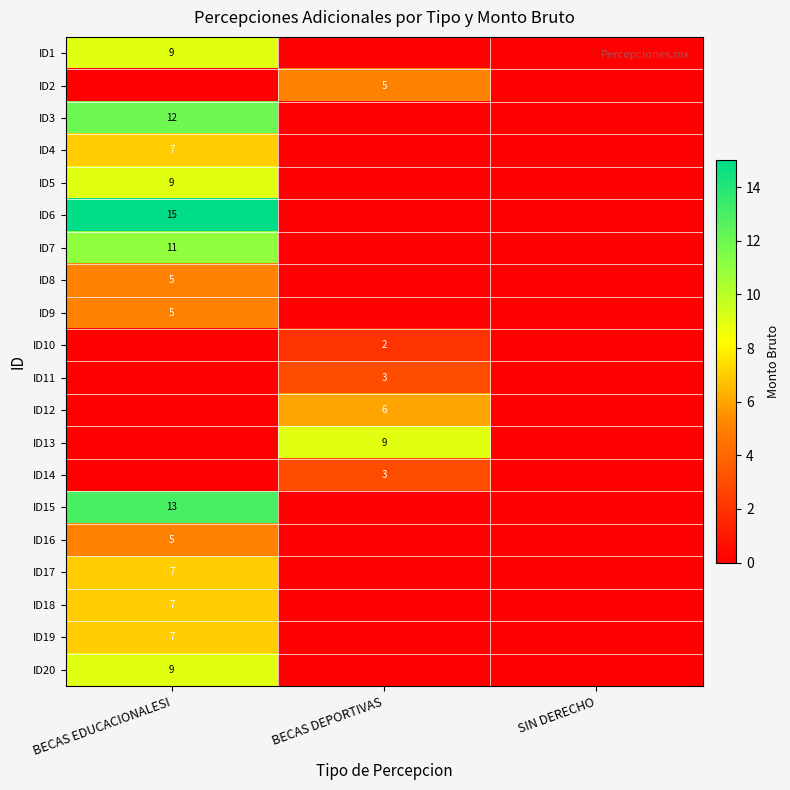

What is the greatest value displayed?

15